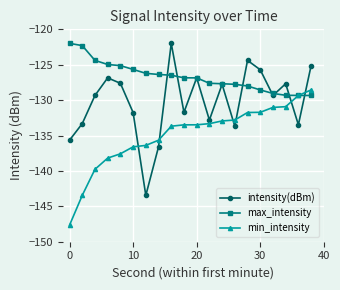

Which series has the largest total across all categories?

max_intensity